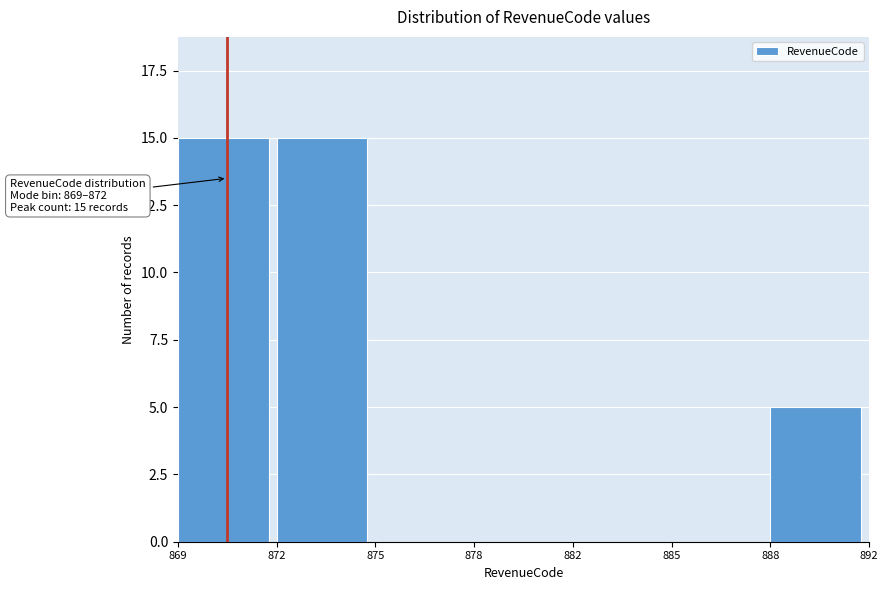

Reading left to right, extract all data points from this chart.

869=15	872=15	875=0	878=0	882=0	885=0	888=5